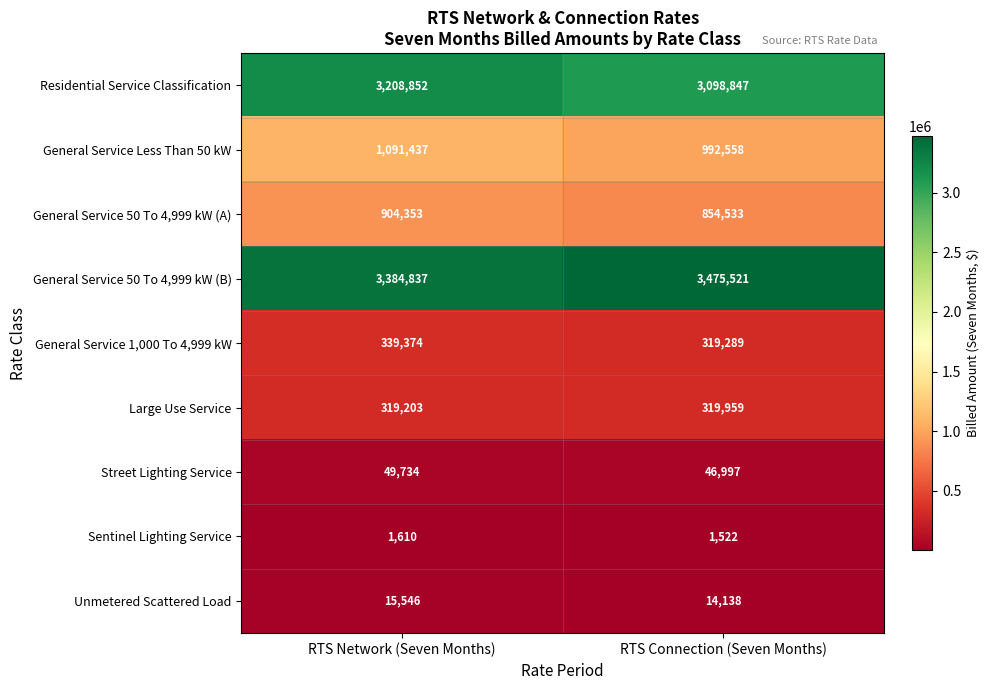

Reading left to right, list all the values displayed in this chart.

Residential Service Classification: 3208852	3098847
General Service Less Than 50 kW: 1091437	992558
General Service 50 To 4,999 kW (A): 904353	854533
General Service 50 To 4,999 kW (B): 3384837	3475521
General Service 1,000 To 4,999 kW: 339374	319289
Large Use Service: 319203	319959
Street Lighting Service: 49734	46997
Sentinel Lighting Service: 1610	1522
Unmetered Scattered Load: 15546	14138